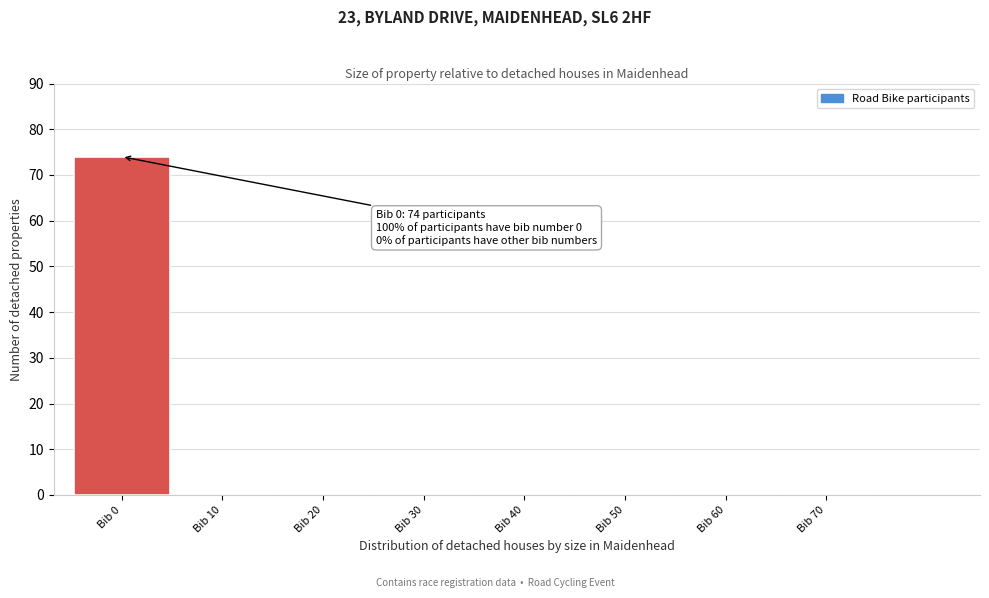

Reading left to right, transcribe all the data shown in this chart.

Bib 0=74	Bib 10=0	Bib 20=0	Bib 30=0	Bib 40=0	Bib 50=0	Bib 60=0	Bib 70=0